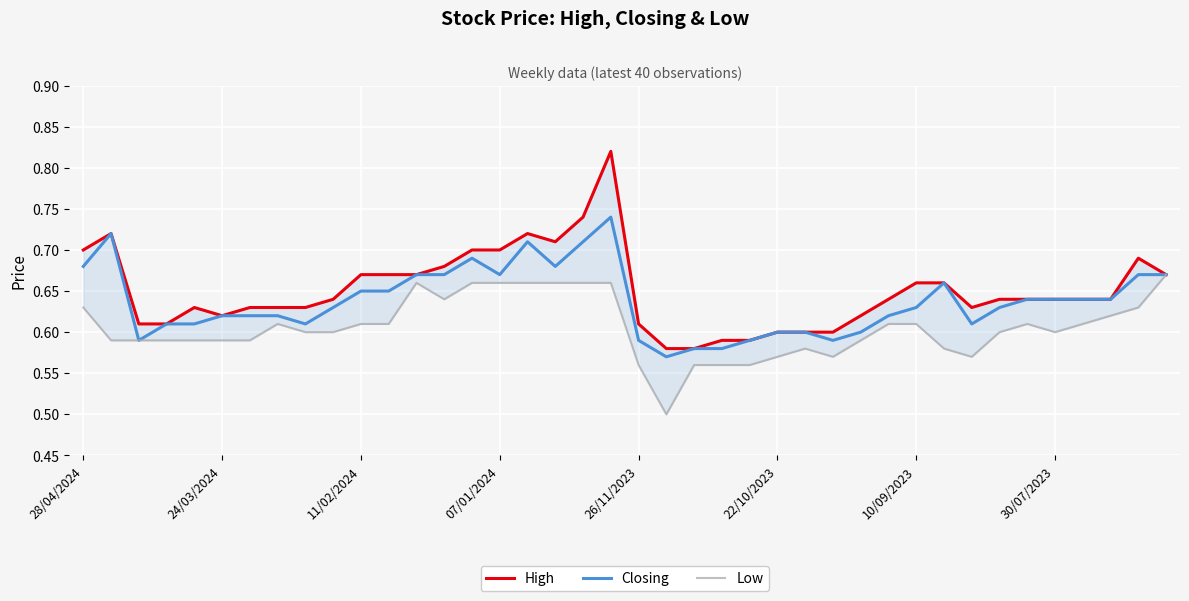

How many interior local peaks does the Closing series have?

5